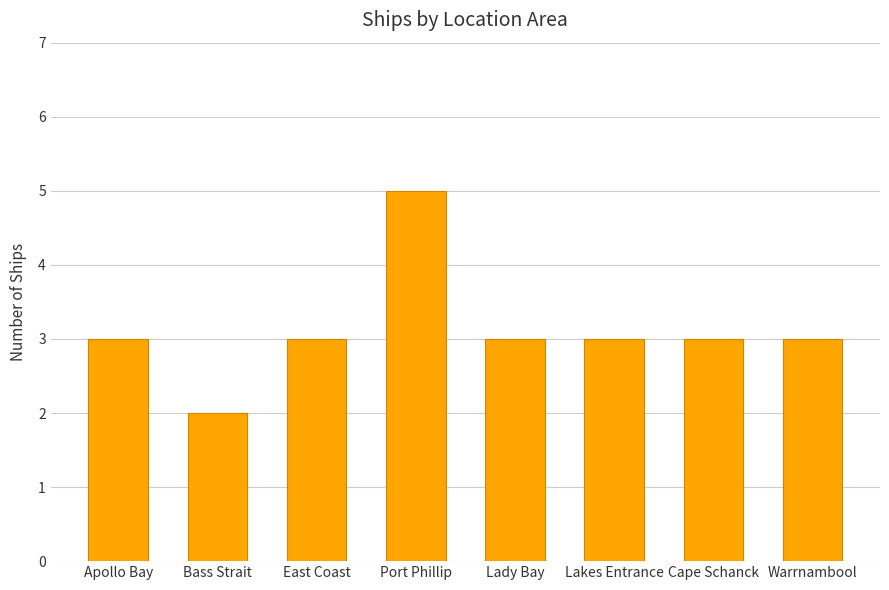

Is it true that the value at Lakes Entrance is 3?

True